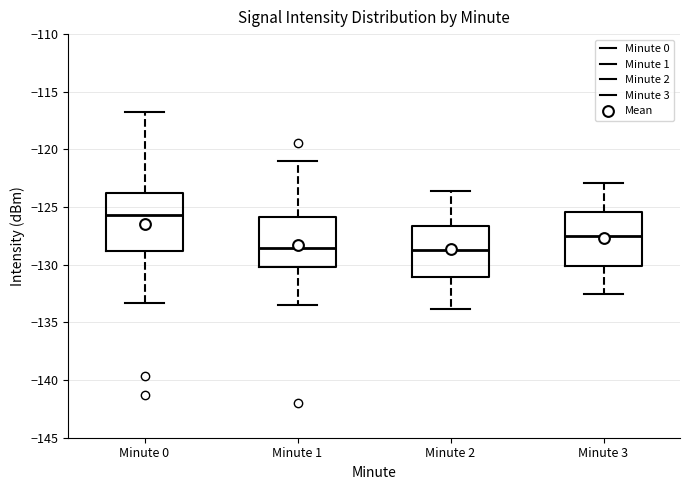

Where is the lower edge of the box for Minute 2 on the y-axis? The values are not printed on the chart, so give them approximately, as read against the axis.

-131.0